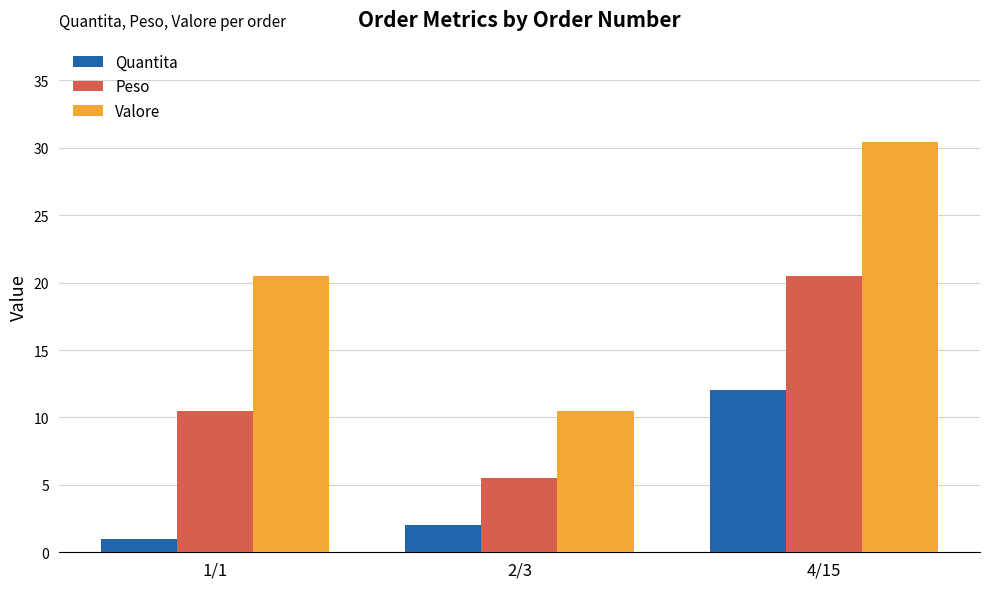

Are the bars grouped side by side (vs. stacked)?

Yes